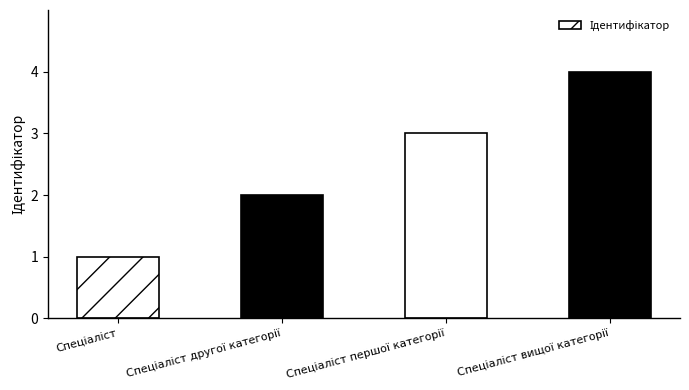

What is the difference between the maximum and minimum values?

3